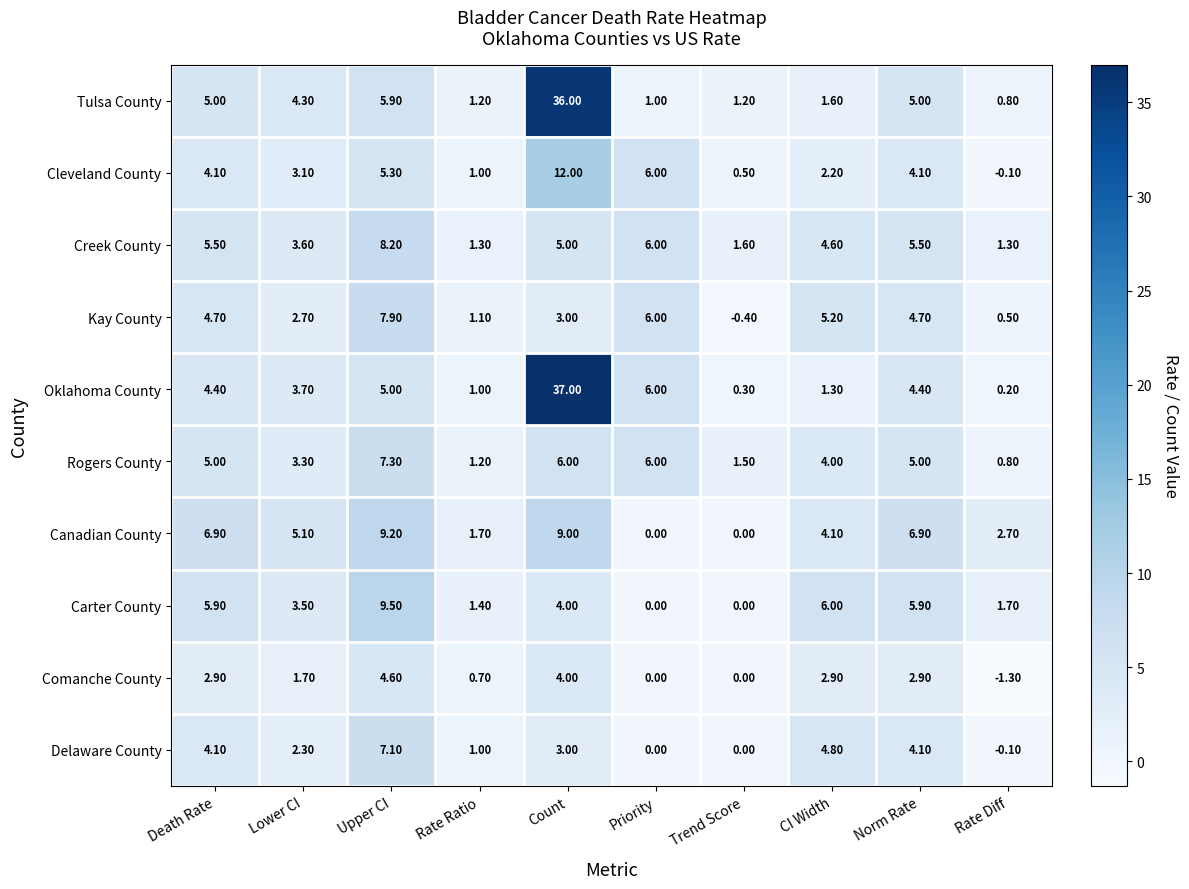

At which category does the chart reach its minimum across all series?

Rate Diff